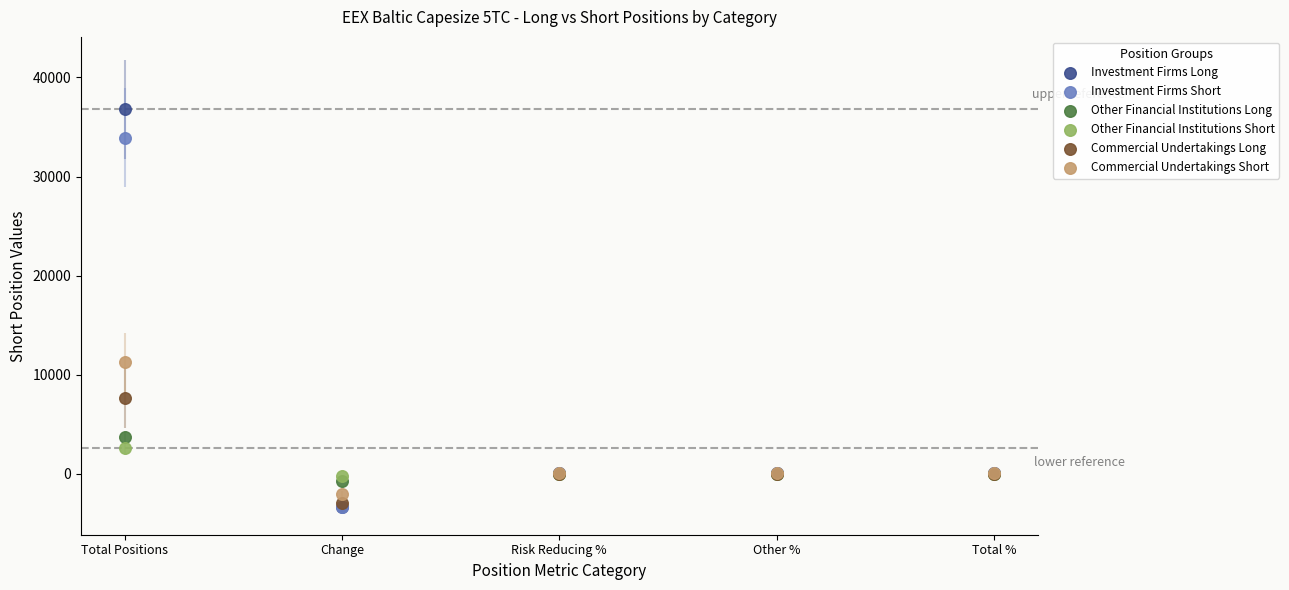

Across all series, what Y value is closest to 16716?

11248.6